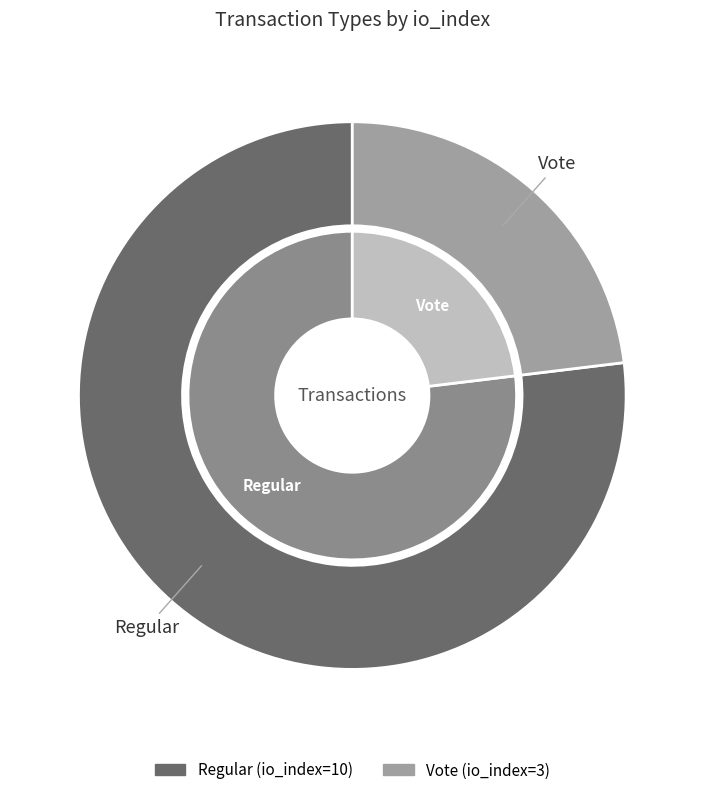

What is the ratio of the value at Vote (io_index=3) to the value at Regular (io_index=10)?

0.3